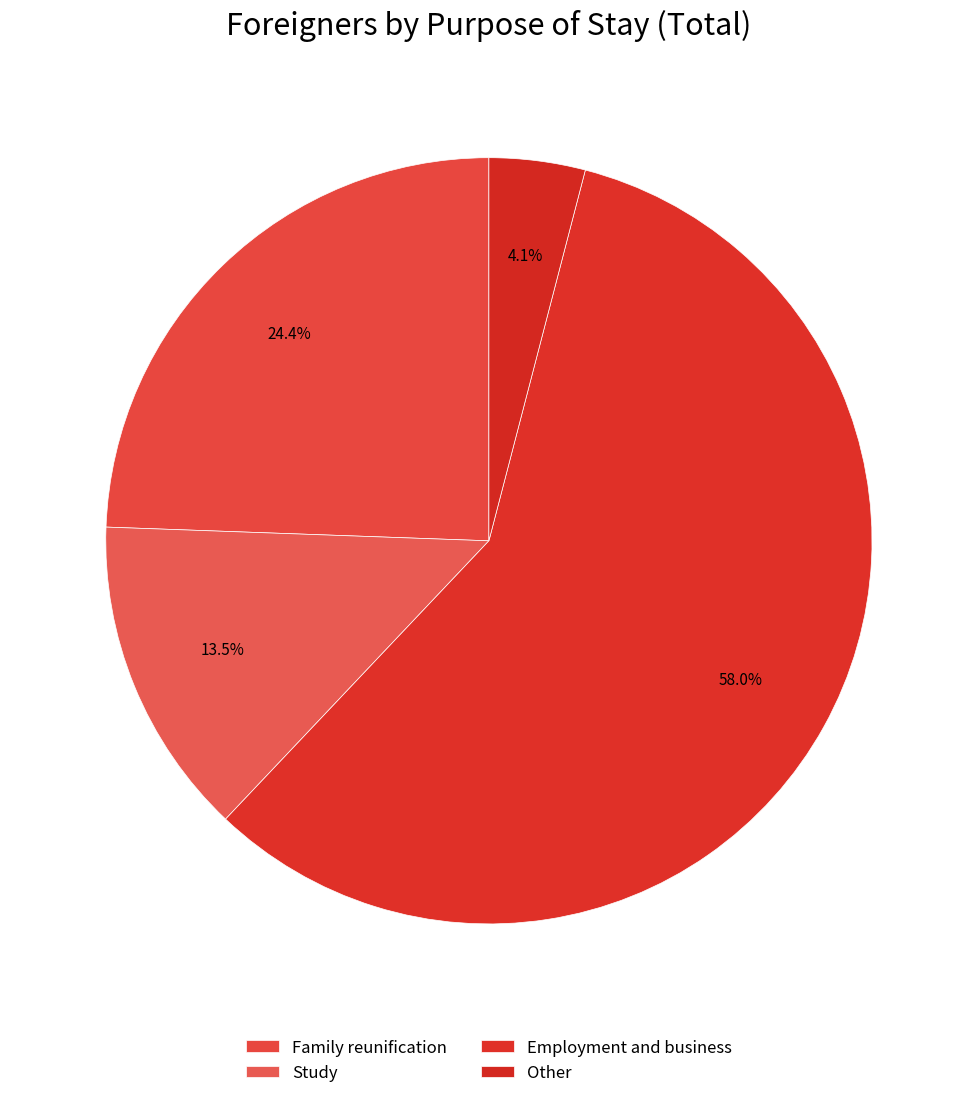

What is the change in value from Family reunification to Study?

-23573